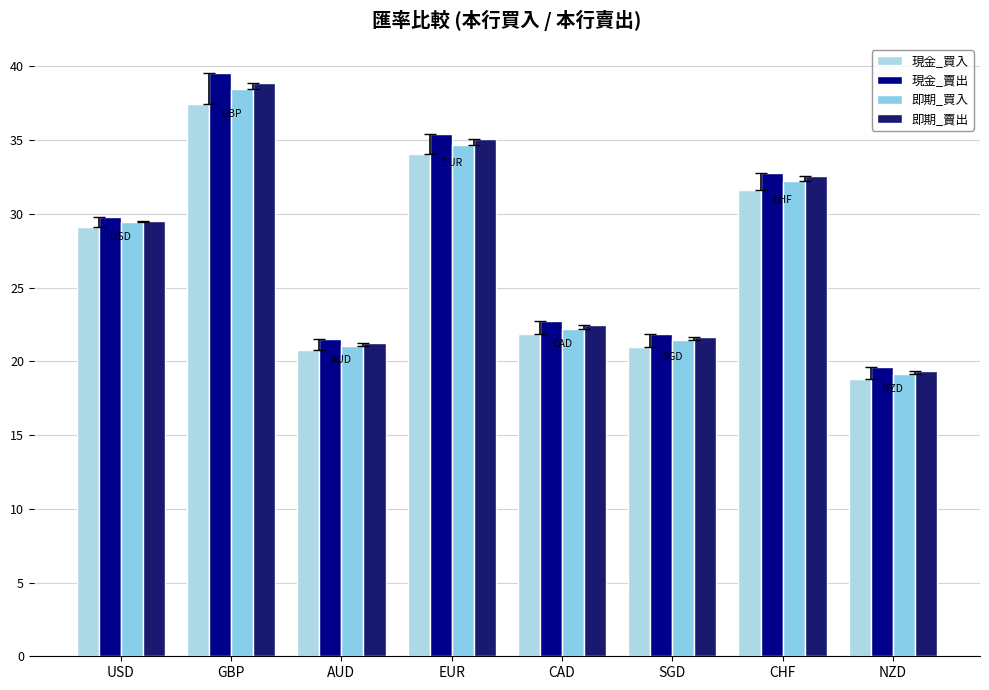

Does the chart contain stacked bars?

No